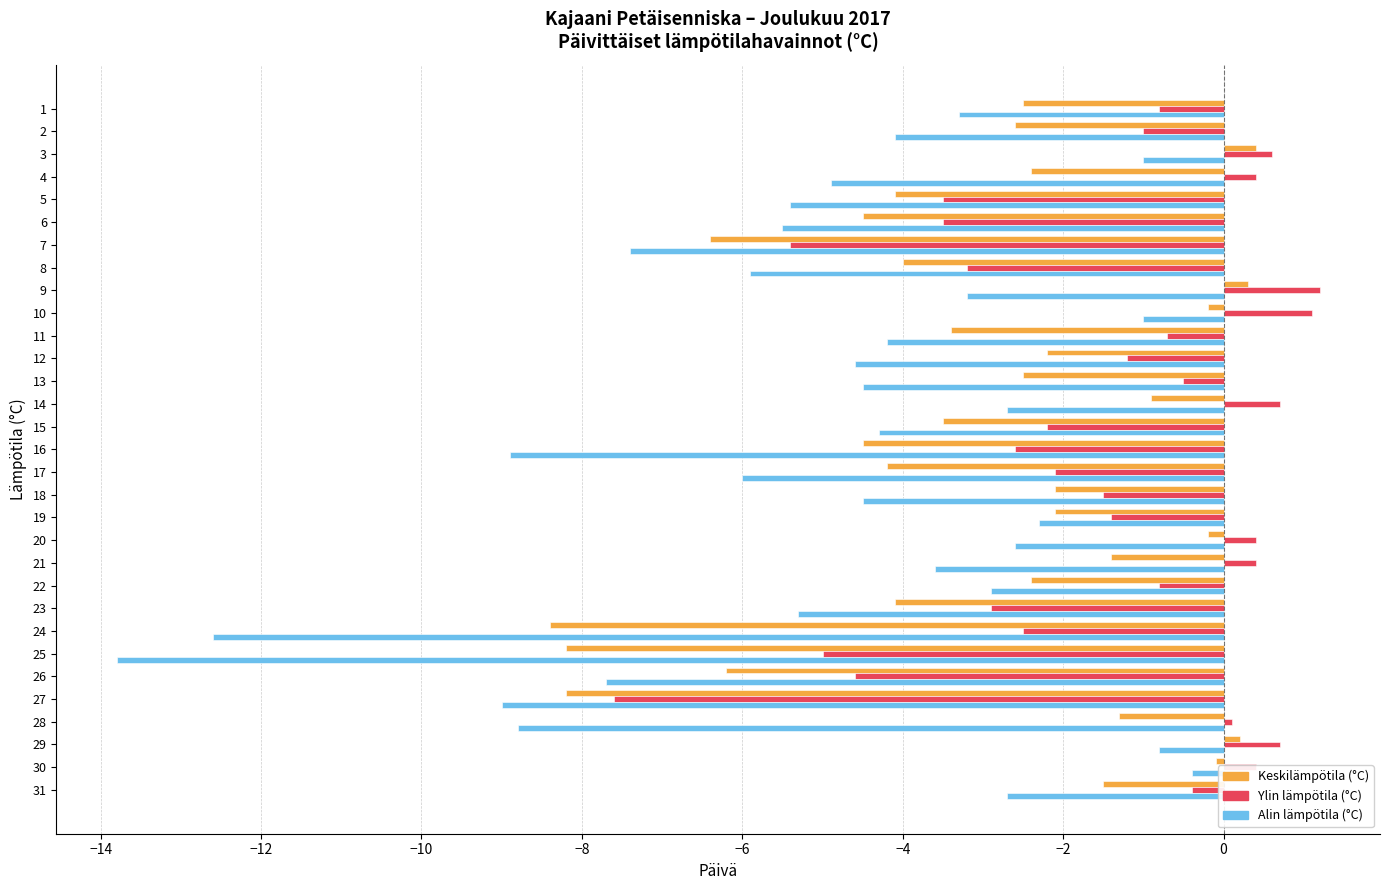

The value of Alin lämpötila (°C) at 15 is -4.3. True or false?

True